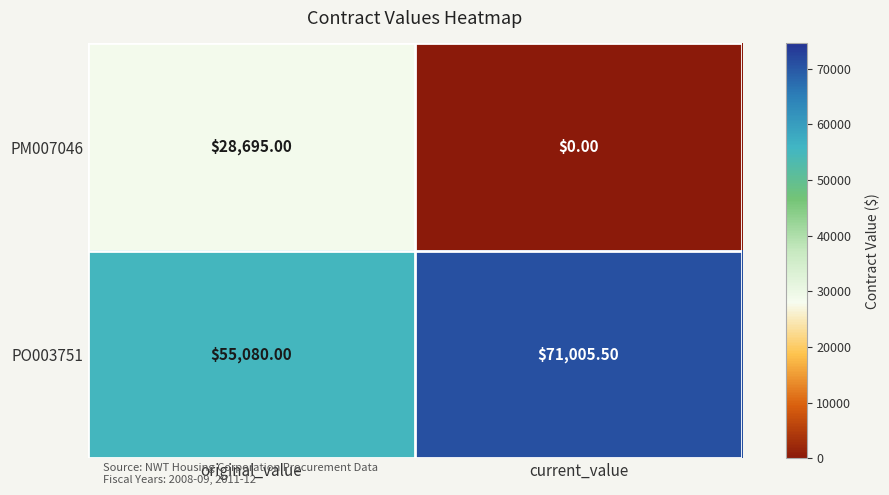

At which label is PO003751 closest to 63042?

original_value